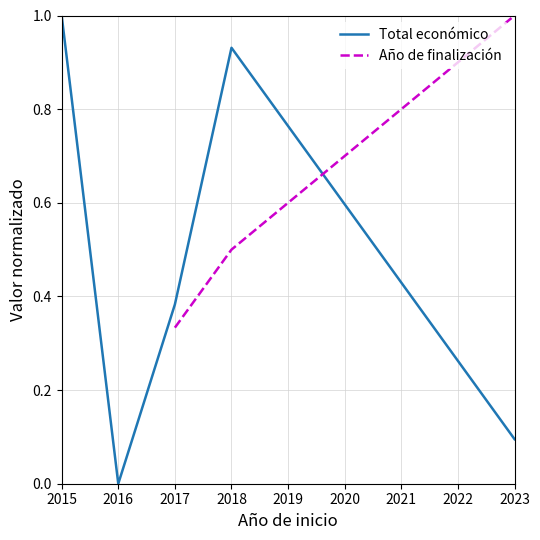

The Total económico series shows 0.1 at 2023. True or false?

True